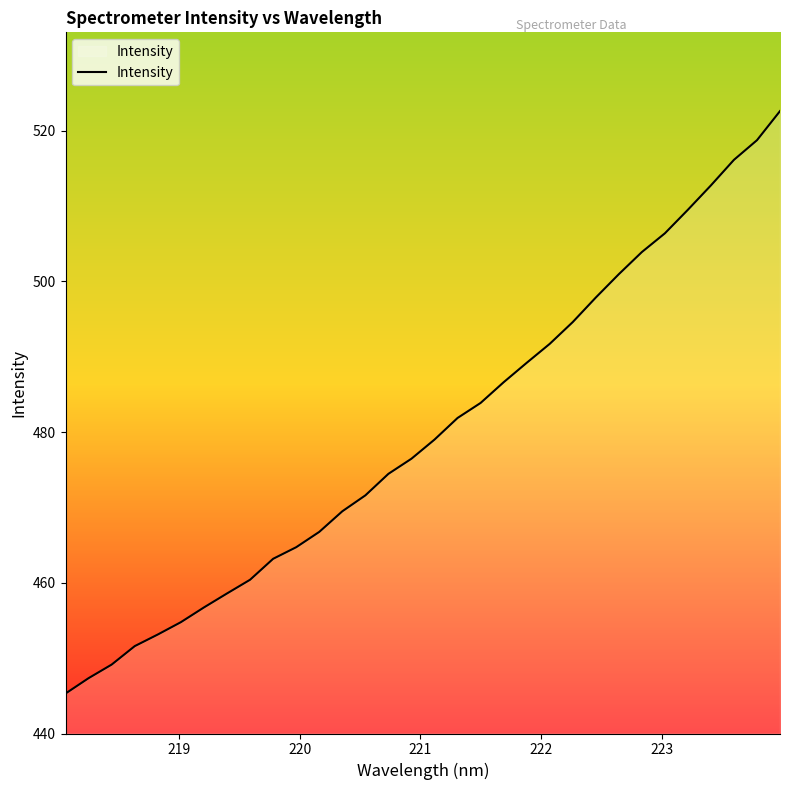

Count the number of categories in the chart.

32